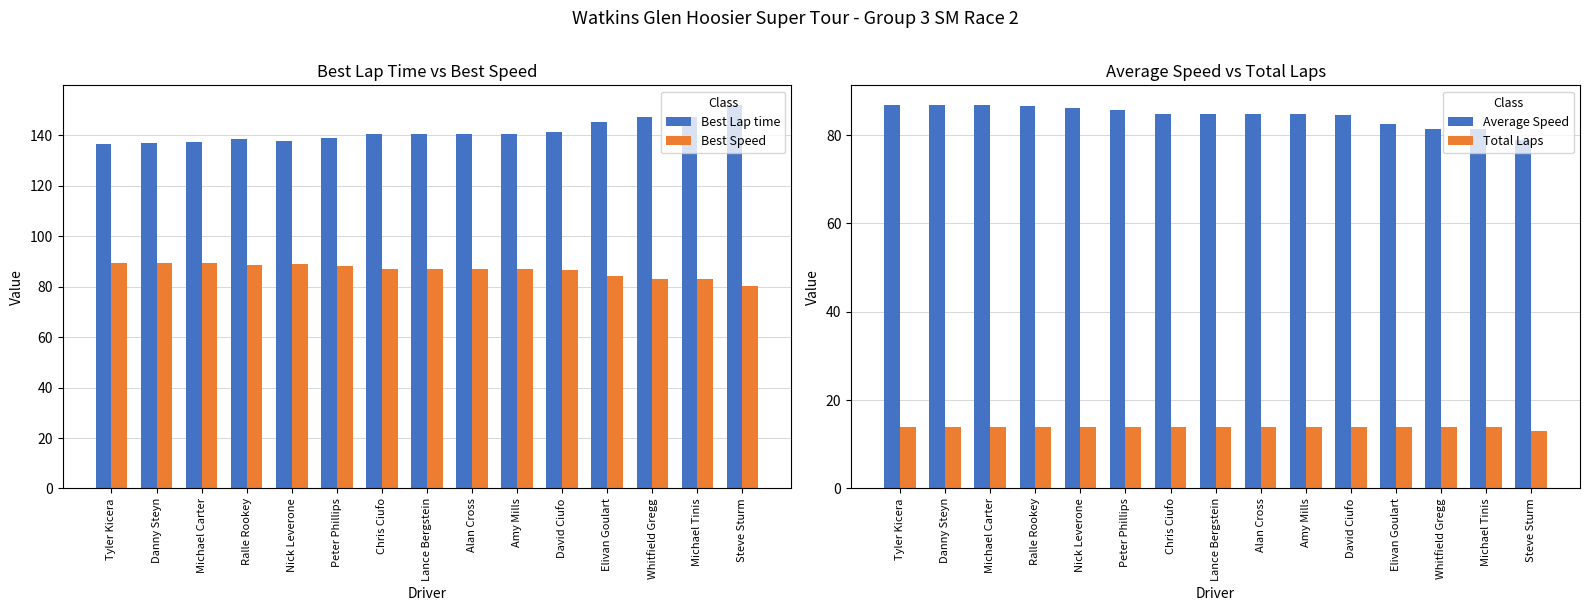

How many groups of bars are there?

15